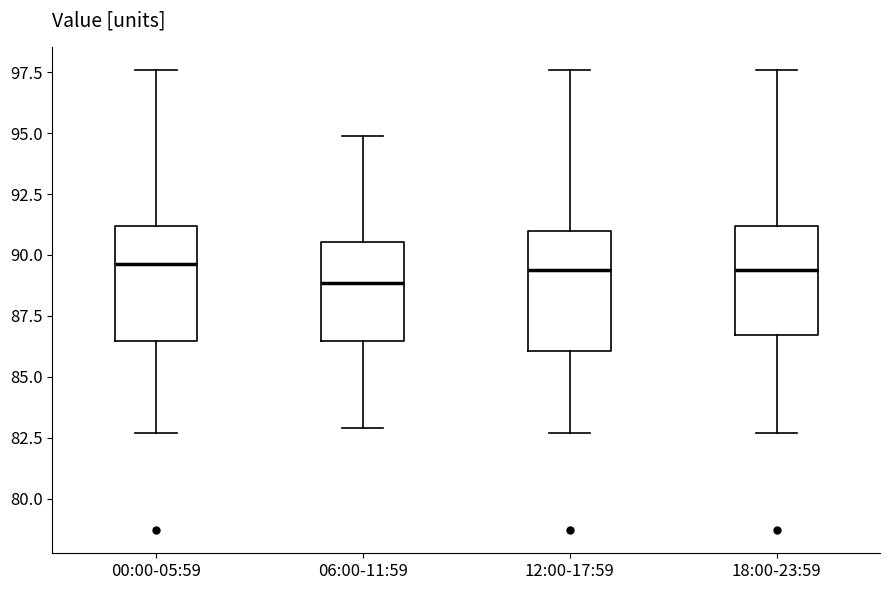

Reading left to right, read every box against the y-axis: the position of its median line, the range the box covers, and the ends of its whiskers. The values are not printed on the chart, so give them approximately, as read against the axis.

00:00-05:59: median 89.5, box 86.5 to 91.0, whiskers 82.5 to 97.5
06:00-11:59: median 89.0, box 86.5 to 90.5, whiskers 83.0 to 95.0
12:00-17:59: median 89.5, box 86.0 to 91.0, whiskers 82.5 to 97.5
18:00-23:59: median 89.5, box 86.5 to 91.0, whiskers 82.5 to 97.5